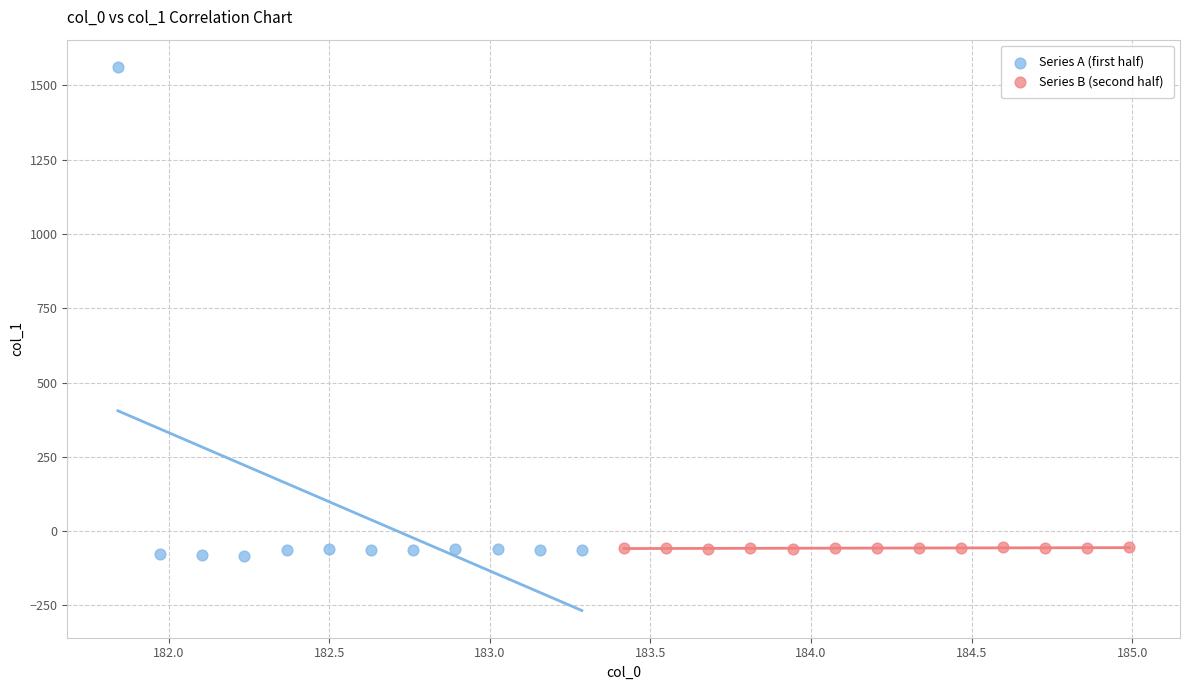

Which series has the largest Y range (max minus min)?

Series A (first half)